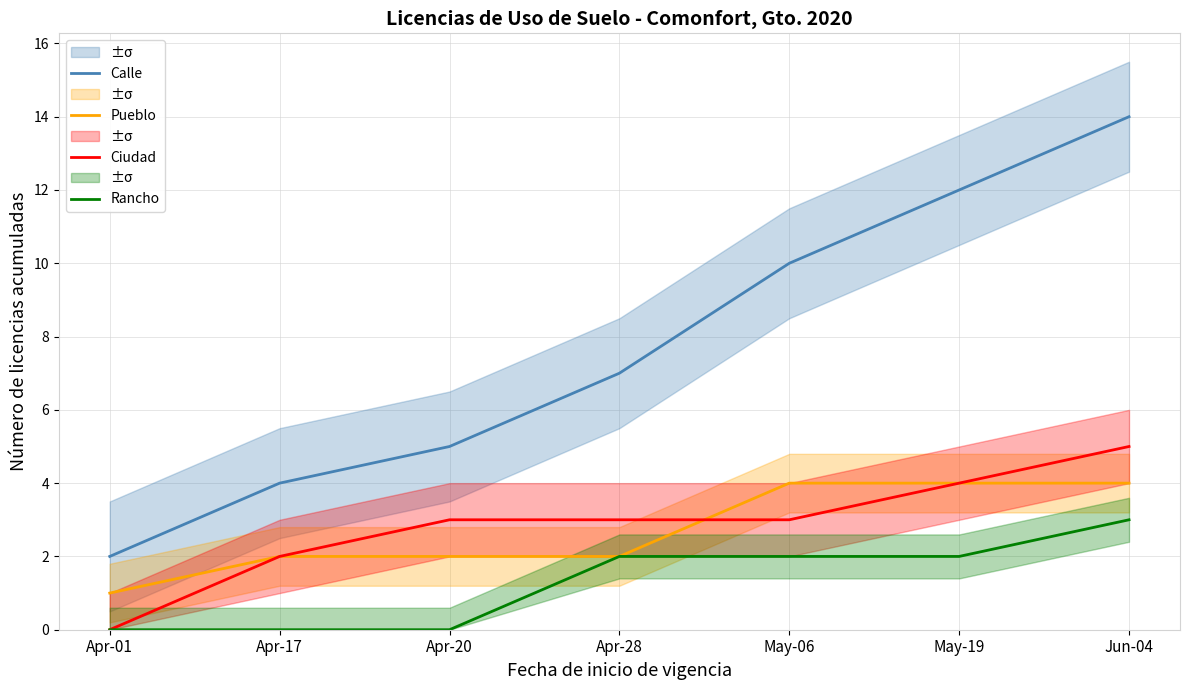

How many positive values does the Rancho series have?

4